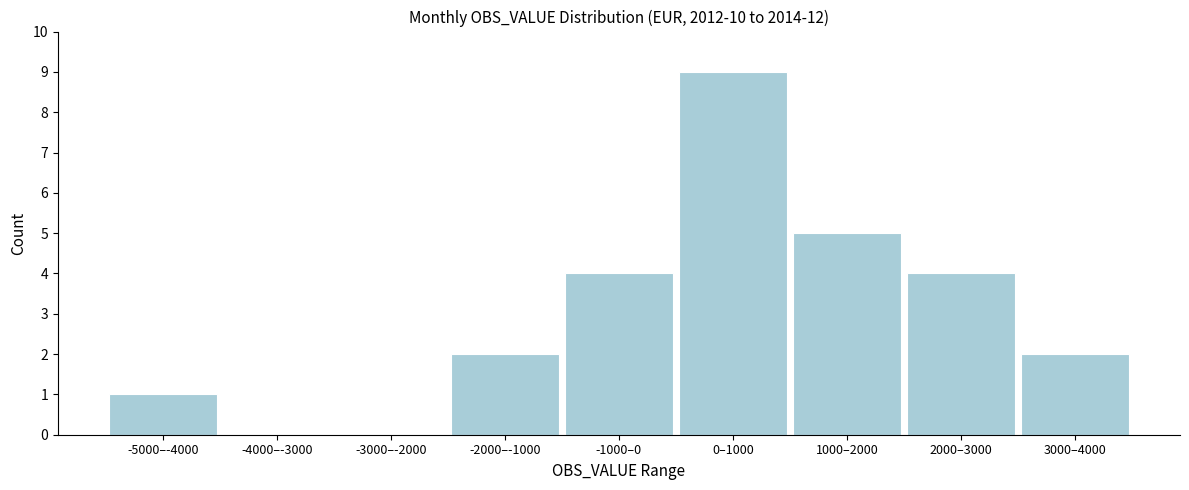

Reading left to right, extract all data points from this chart.

-5000–-4000=1	-4000–-3000=0	-3000–-2000=0	-2000–-1000=2	-1000–0=4	0–1000=9	1000–2000=5	2000–3000=4	3000–4000=2